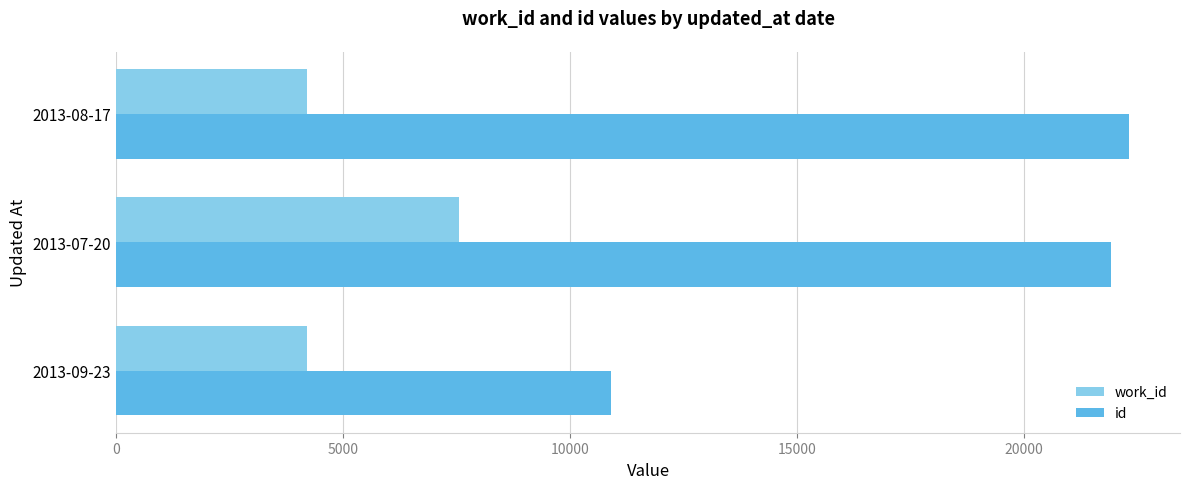

Which category has the highest value in the work_id series?

2013-07-20